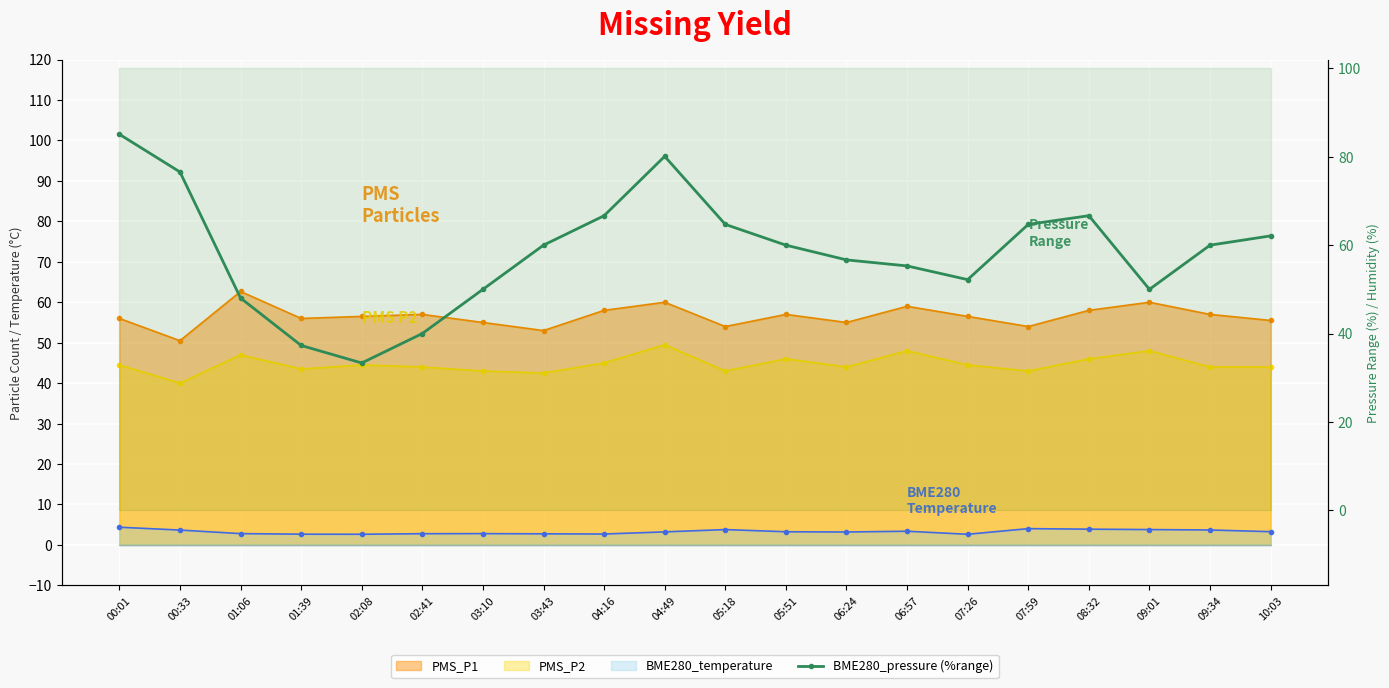

How many lines are shown in the chart?

1